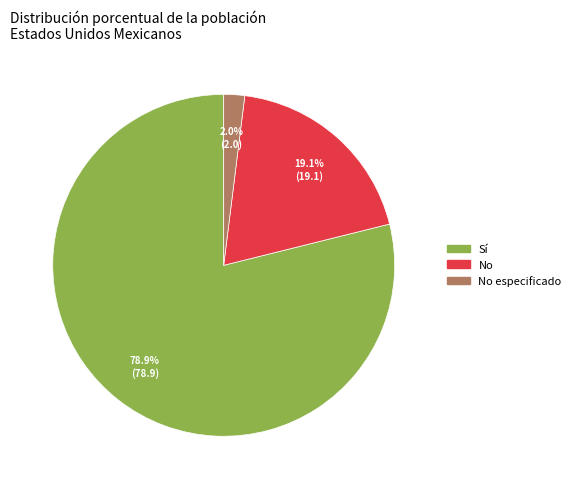

To the nearest percent, what is the difference between the Sí and No slice percentages?

60%